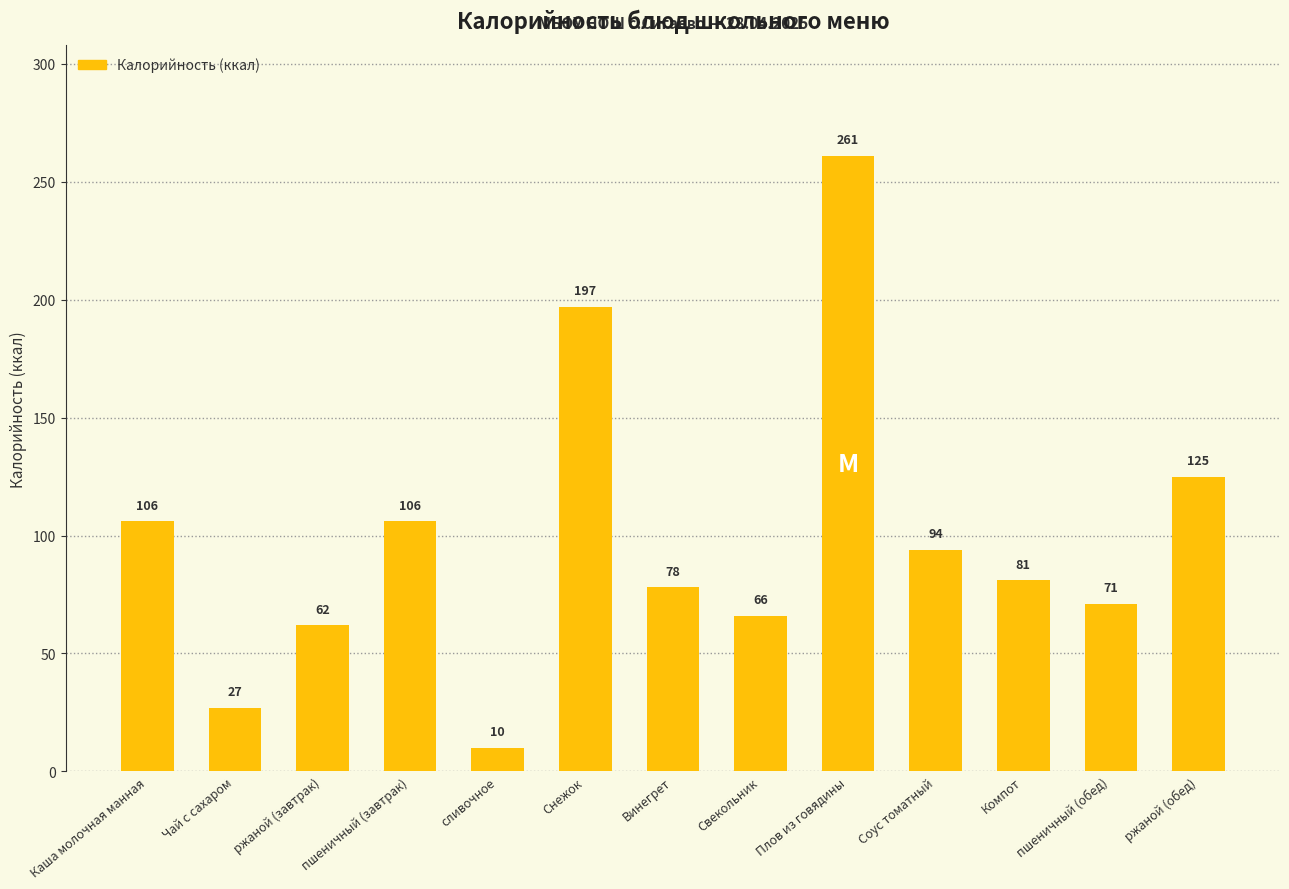

Are the bars grouped side by side (vs. stacked)?

No